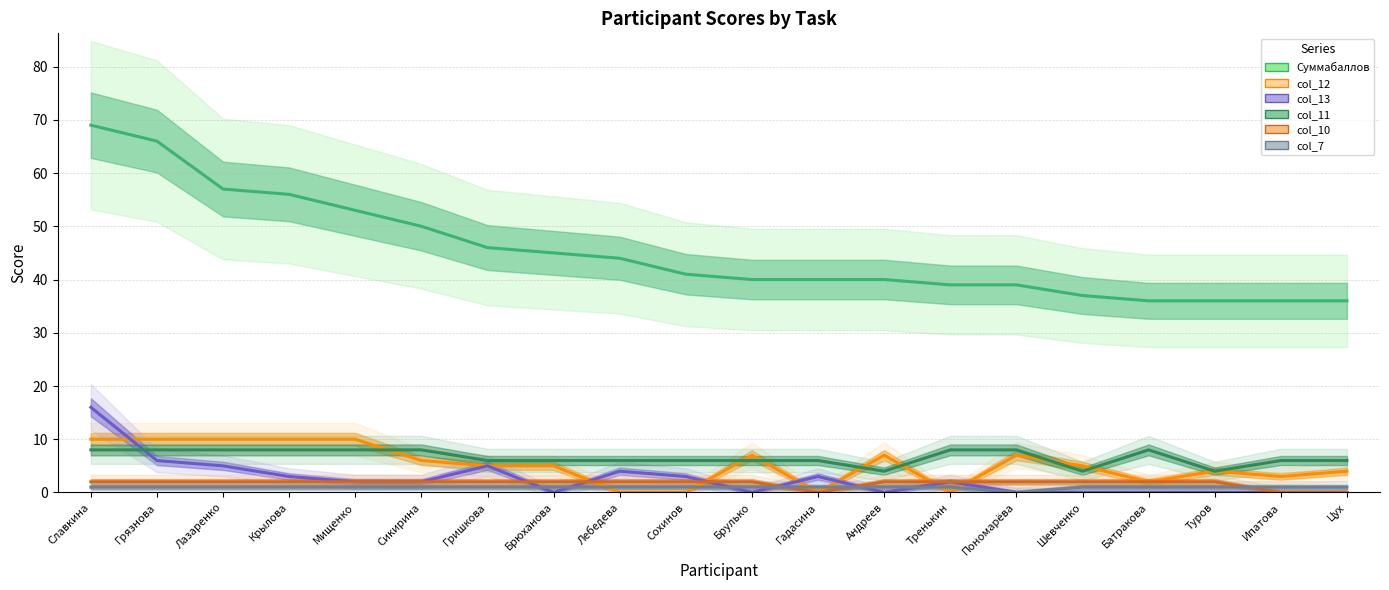

Rank the series by their maximum value, from lowest to highest.

col_7, col_10, col_11, col_12, col_13, Суммабаллов